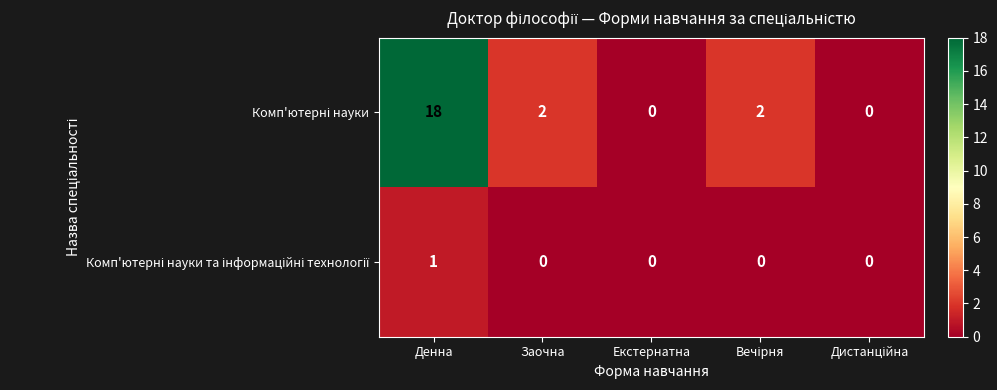

Which category has the highest value across all series?

Денна